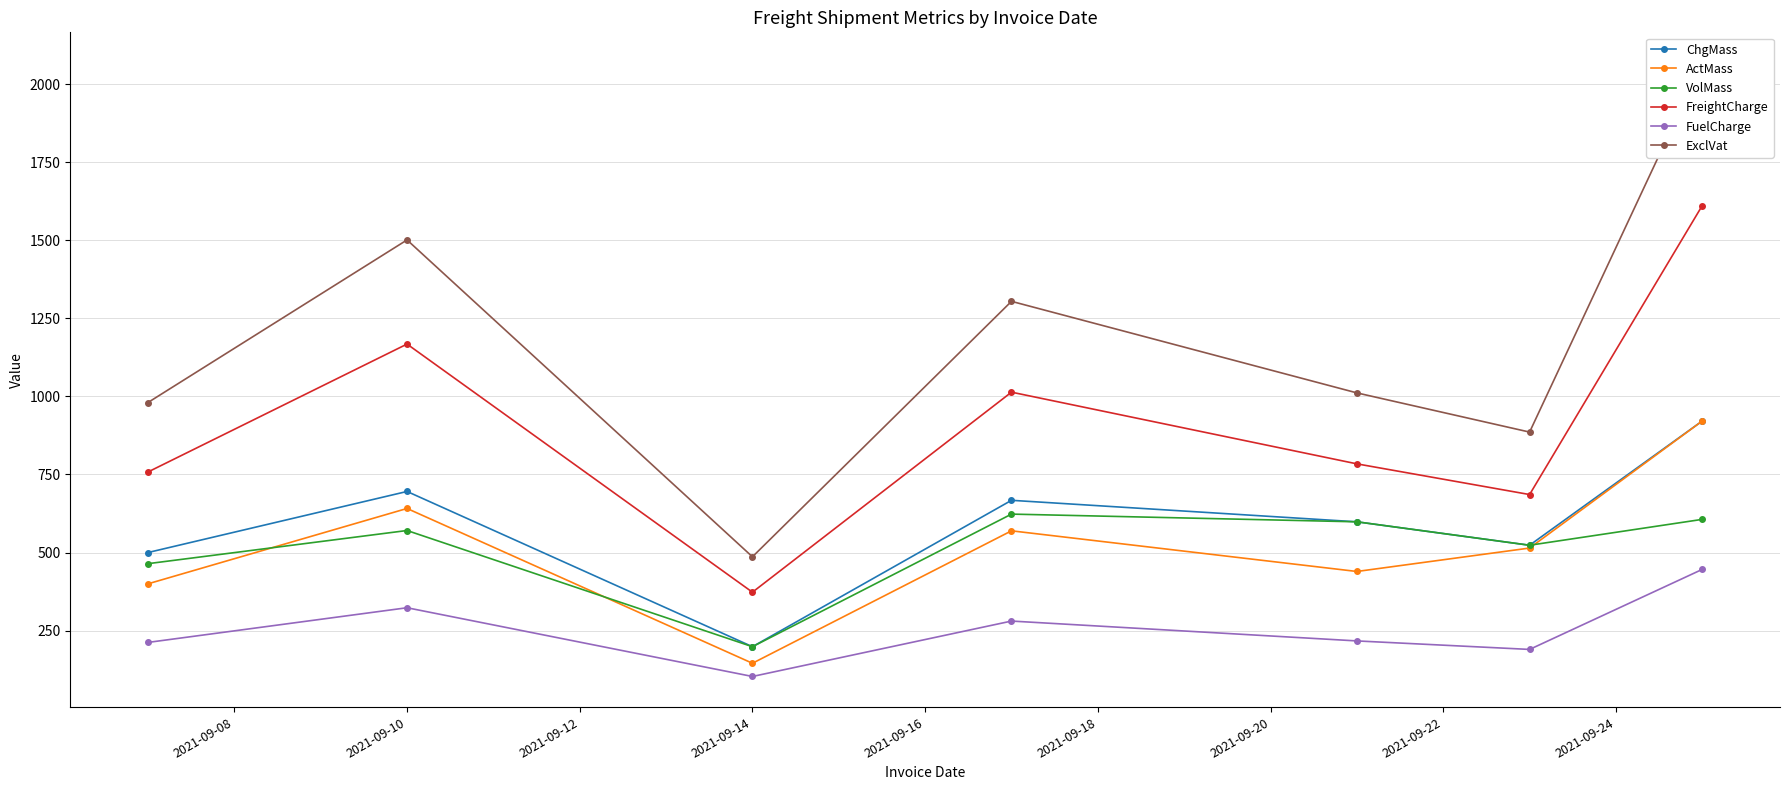

What is the value of the FuelCharge point at the 4th from the left?

280.8